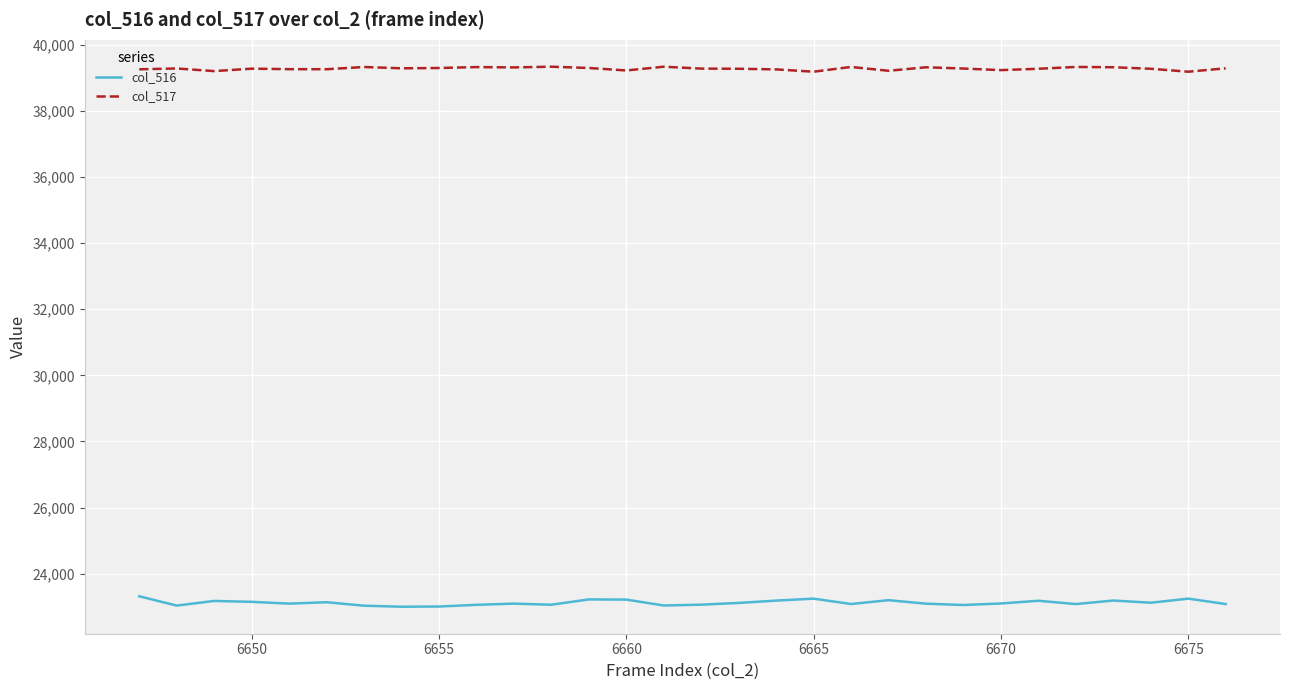

What is the minimum value for col_516?

23004